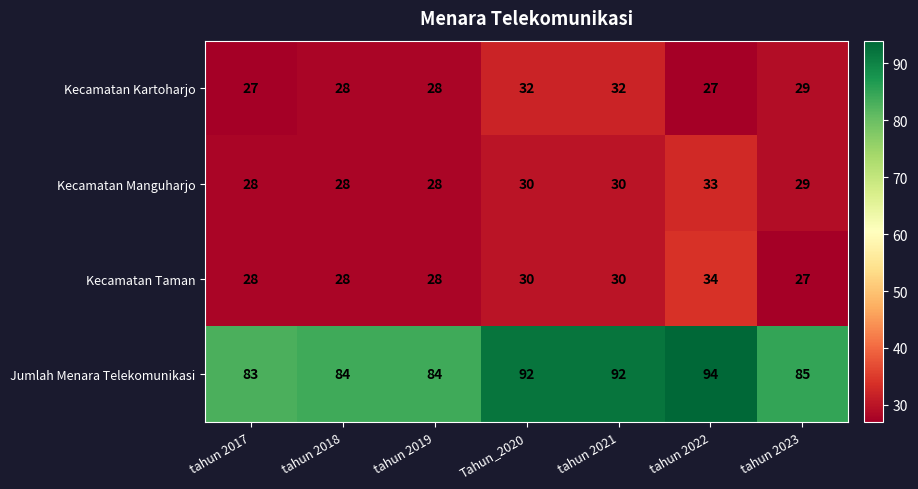

What value does the Jumlah Menara Telekomunikasi series have at tahun 2019?

84